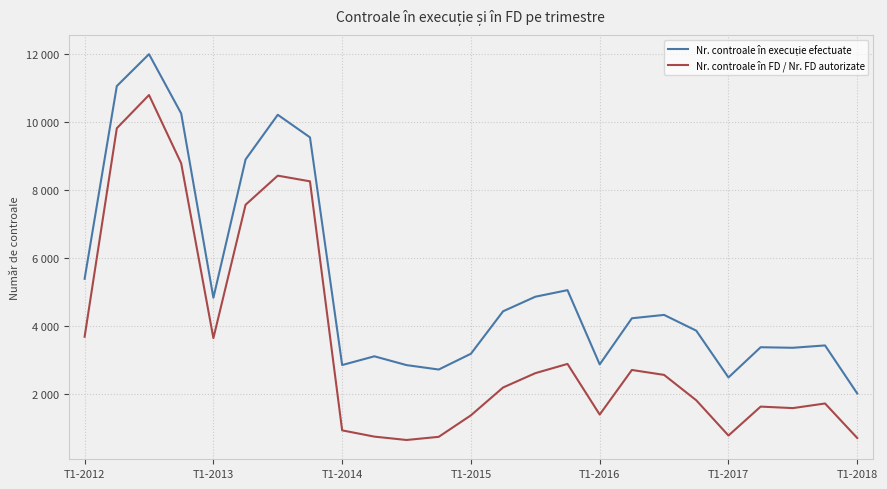

True or false: Nr. controale în execuție efectuate and Nr. controale în FD / Nr. FD autorizate cross at least once.

False